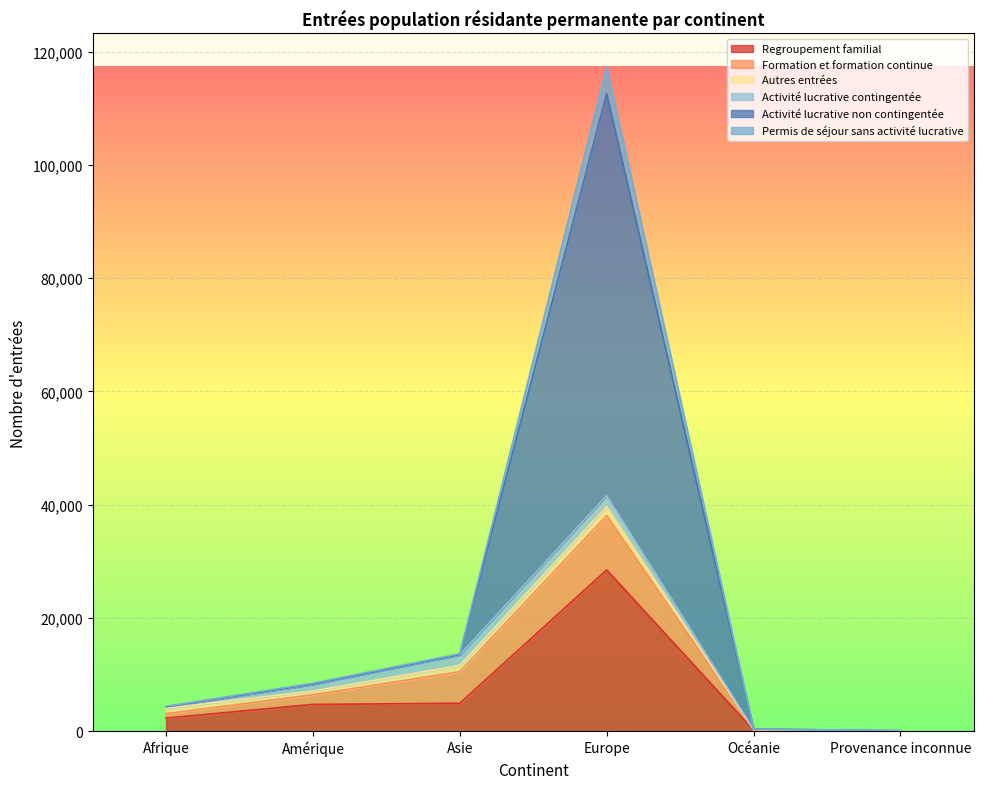

What is the difference between the highest and lowest values at Afrique?

2080